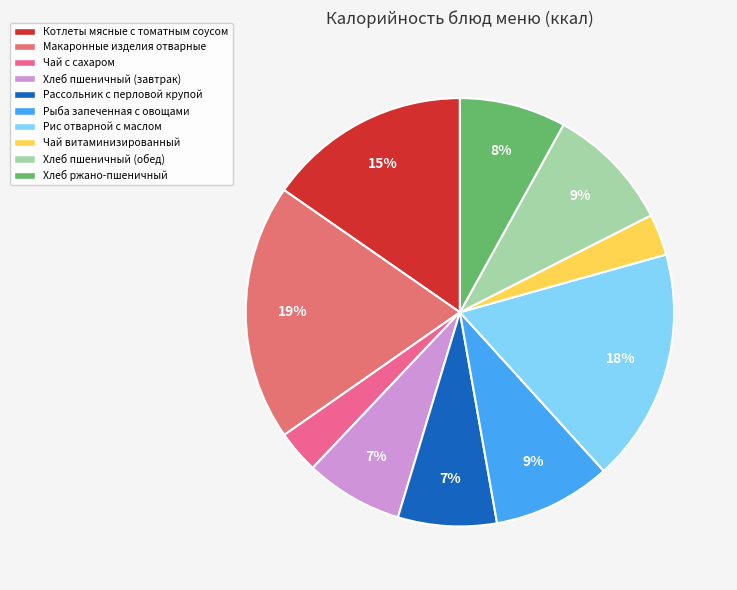

What percentage is the Хлеб пшеничный (завтрак) slice, to the nearest percent?

7%